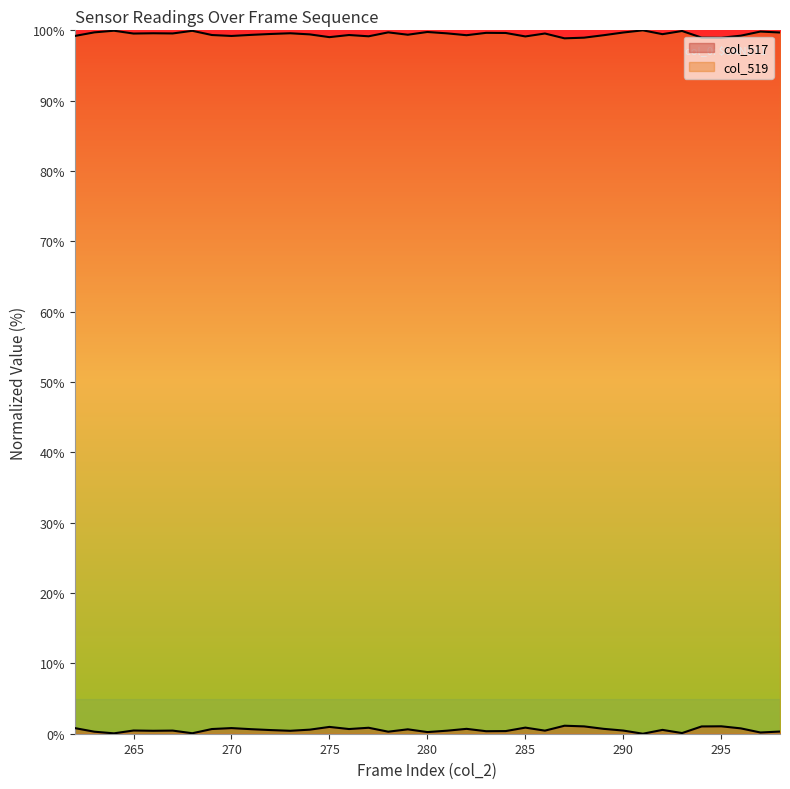

Is the value of col_519 at 289 greater than the value of col_517 at 287?

Yes